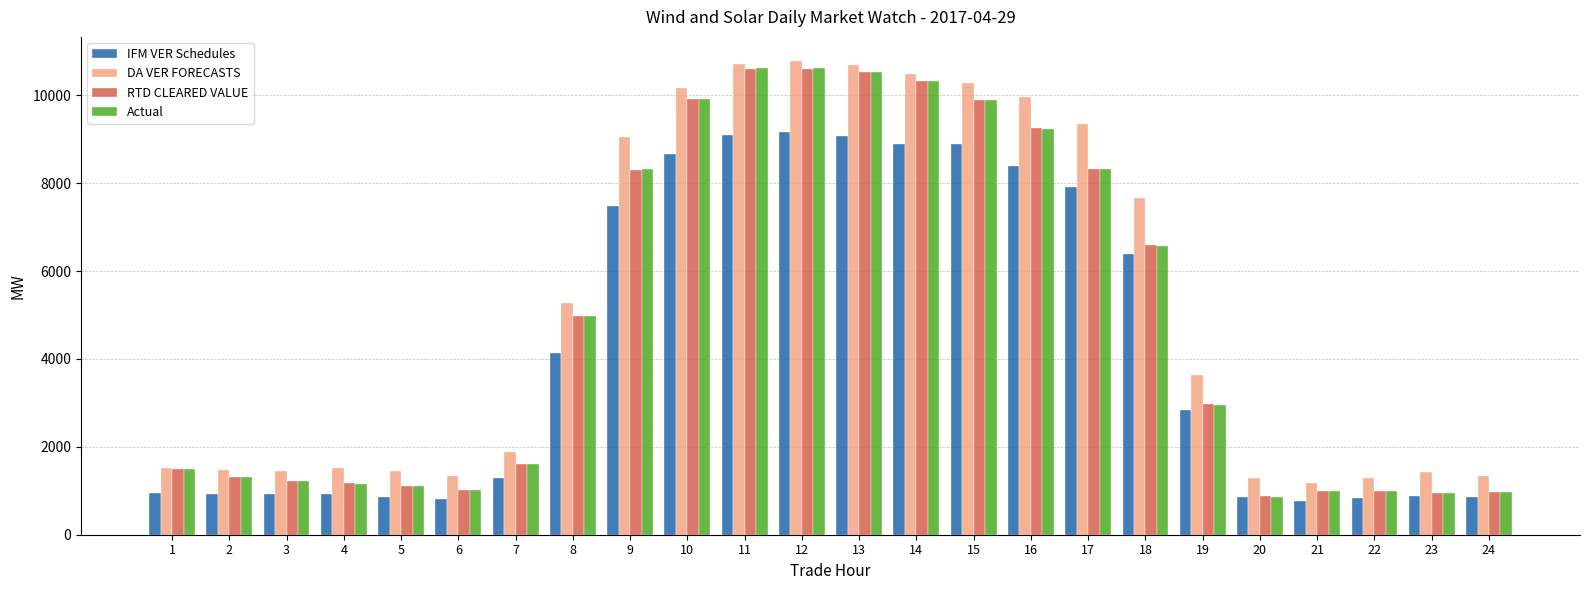

Which series has the largest range (max minus min)?

Actual